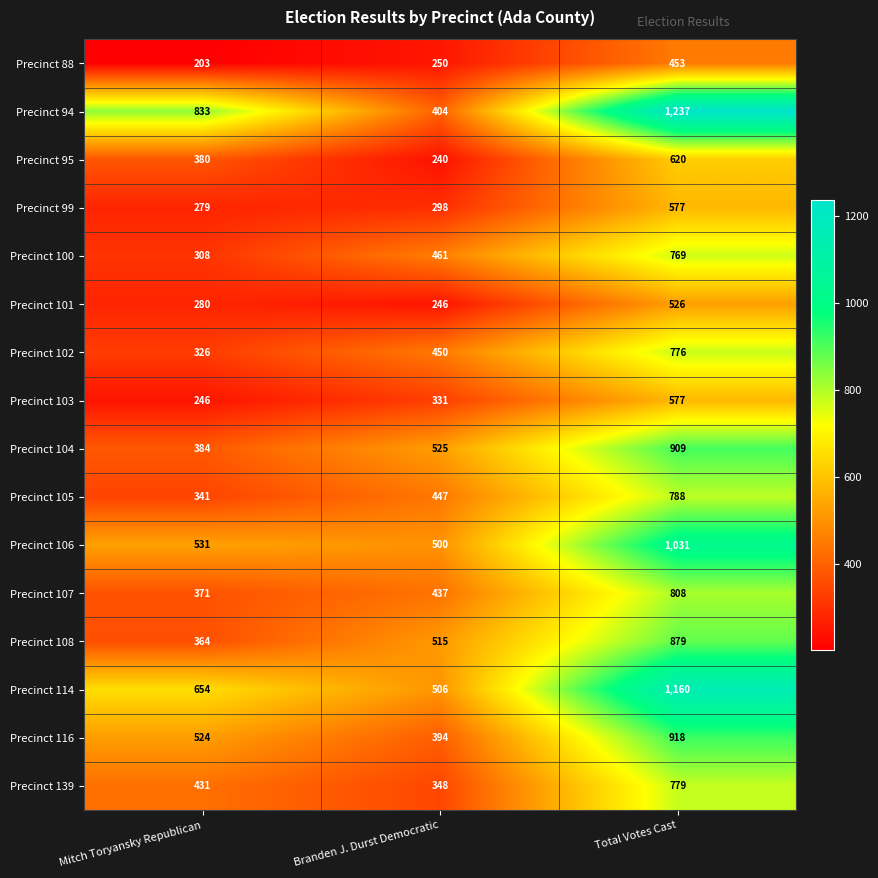

How many values in the Precinct 102 series are below 450?

1